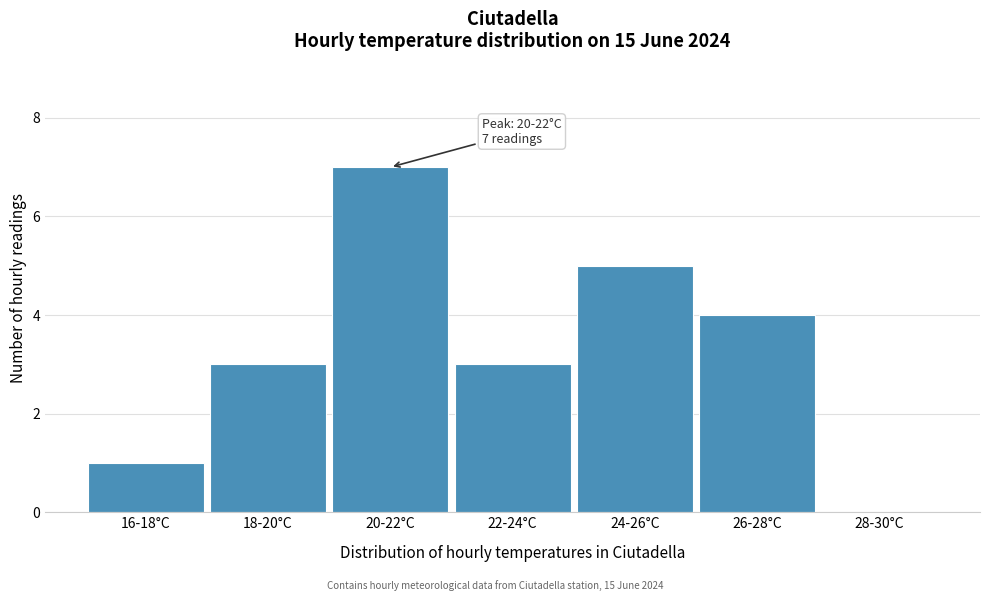

Reading left to right, what are all the values shown in this chart?

16-18°C=1	18-20°C=3	20-22°C=7	22-24°C=3	24-26°C=5	26-28°C=4	28-30°C=0